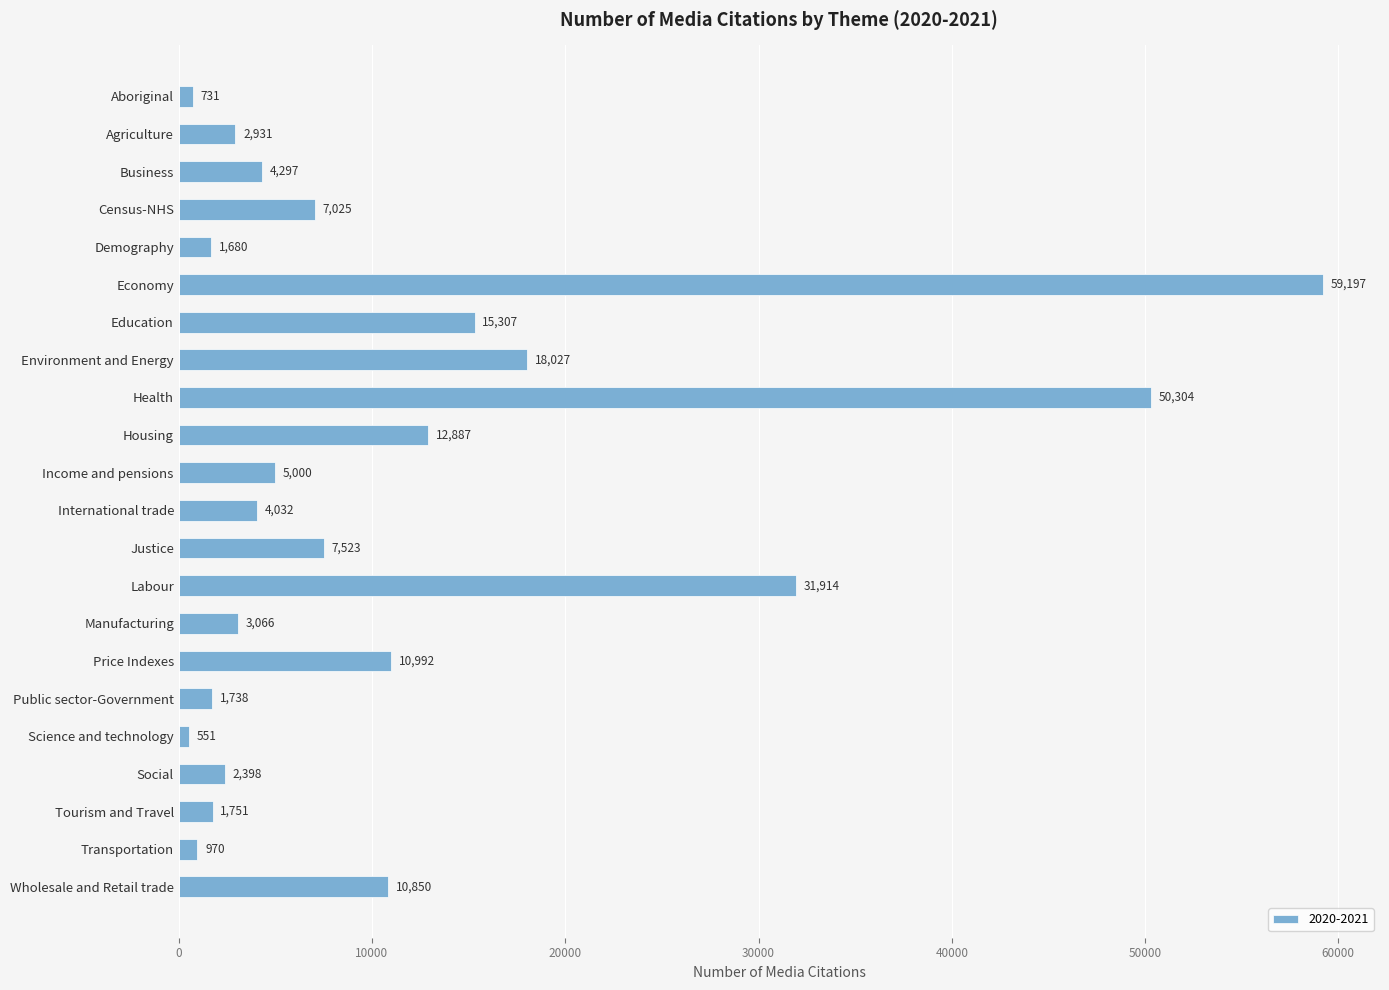

The chart shows a value of 7523 at Justice. True or false?

True